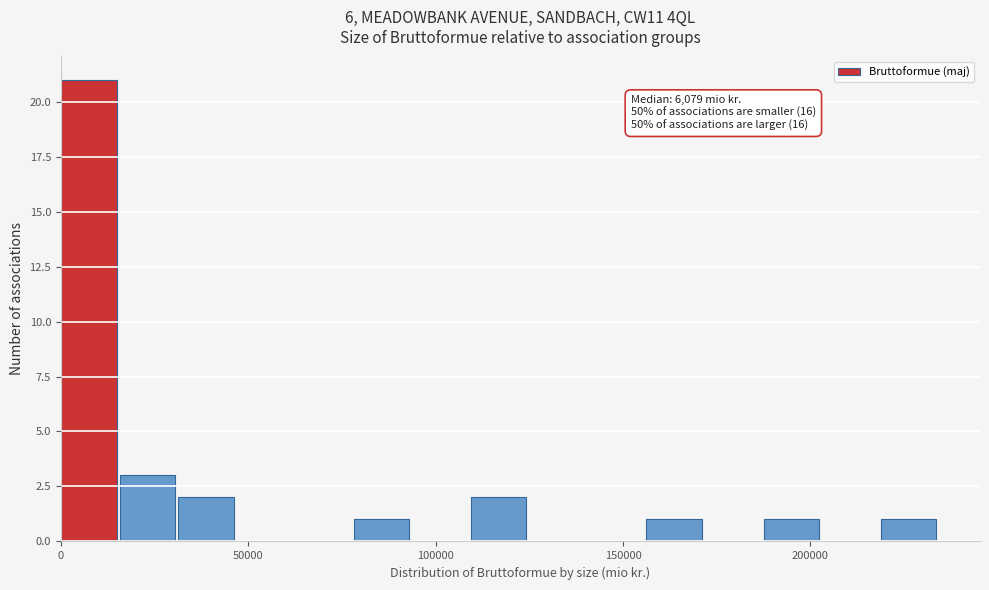

Read against the x-axis, roughly where is the centre of the tallest bar?

5000